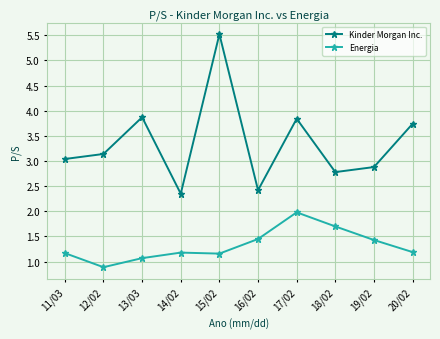

What is the sum of the Kinder Morgan Inc. values at 12/02 and 18/02?

5.9